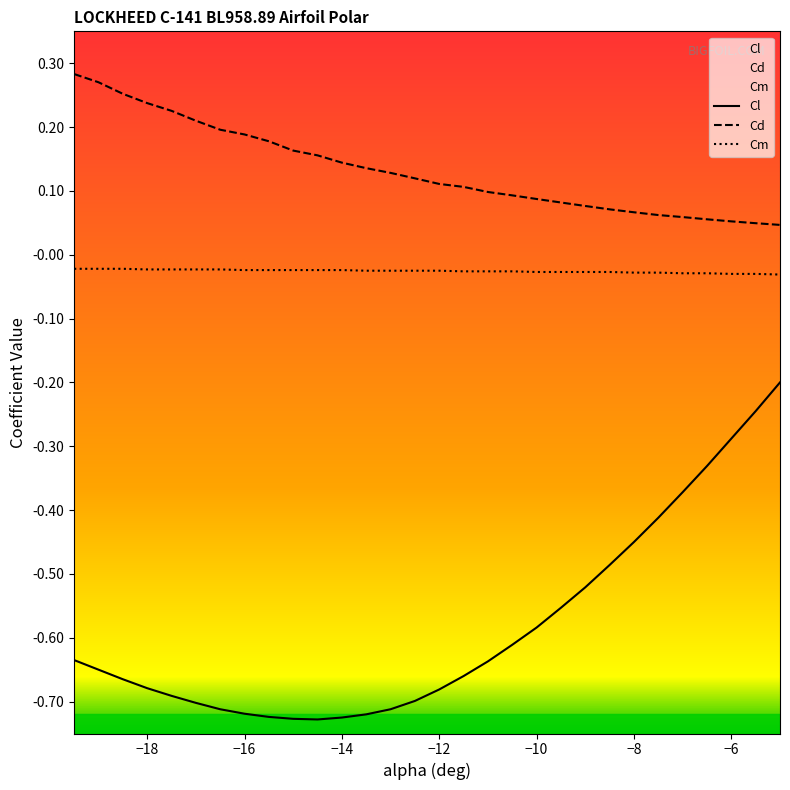

Which series changed the most between −10 and −8?

Cl